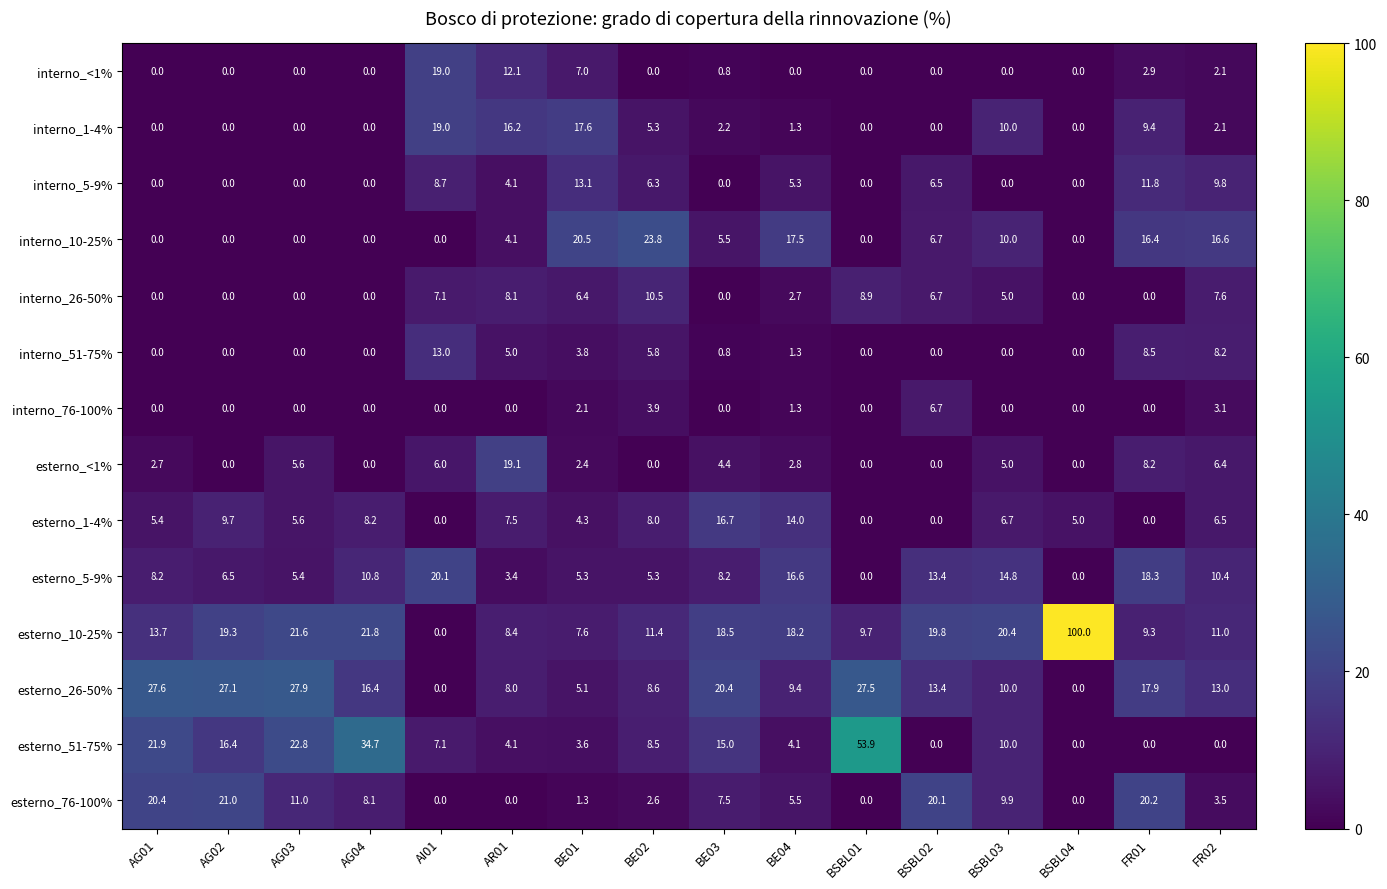

How many distinct data groups are displayed?

14